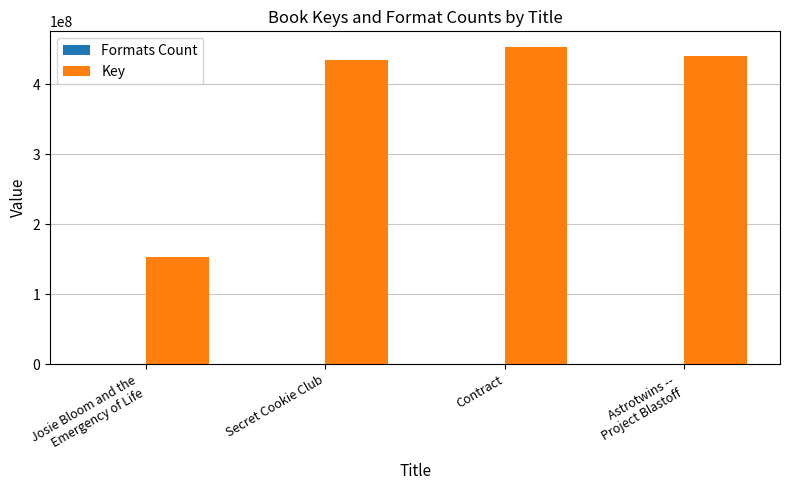

At which category does the chart reach its peak across all series?

Contract